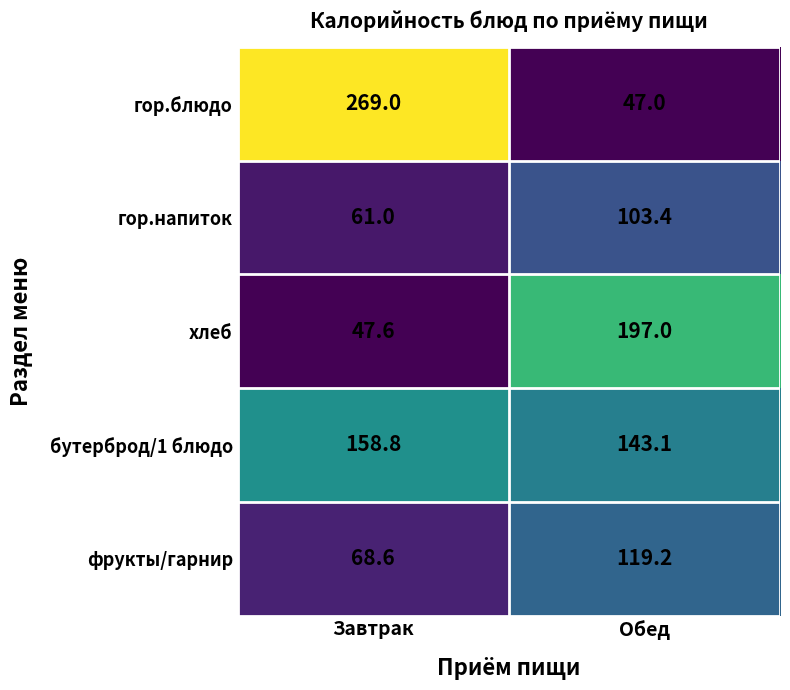

Count the number of categories in the chart.

2